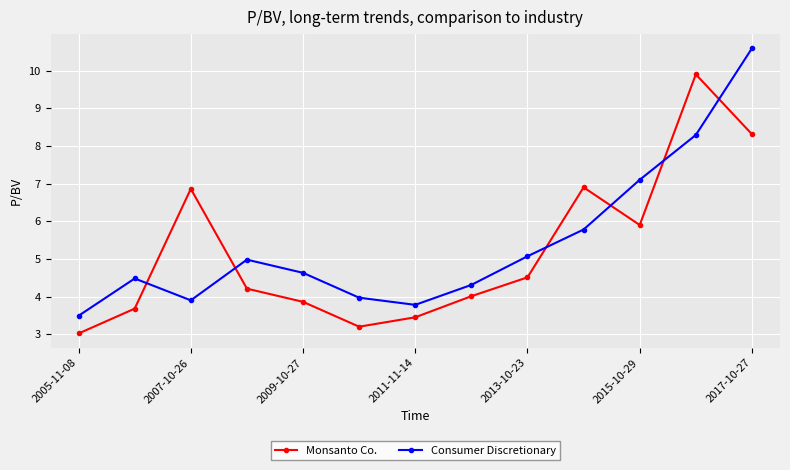

What is the average value of the Monsanto Co. series?

5.2